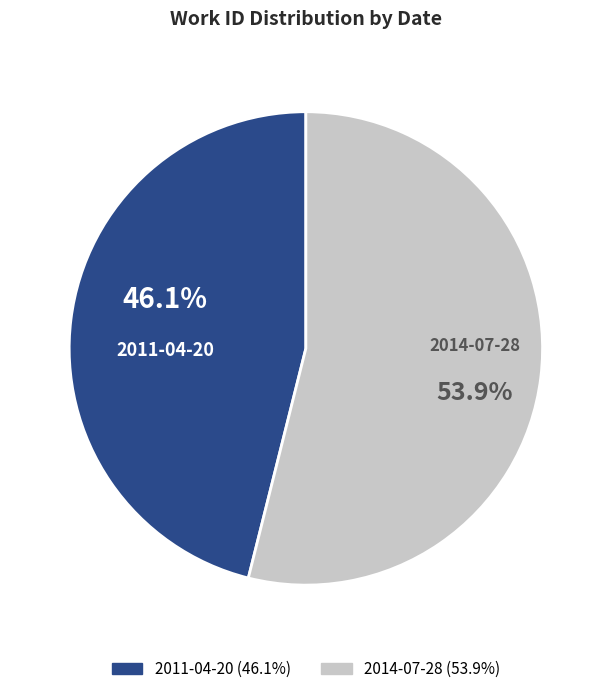

What portion of the pie excludes 2011-04-20?

53.9%